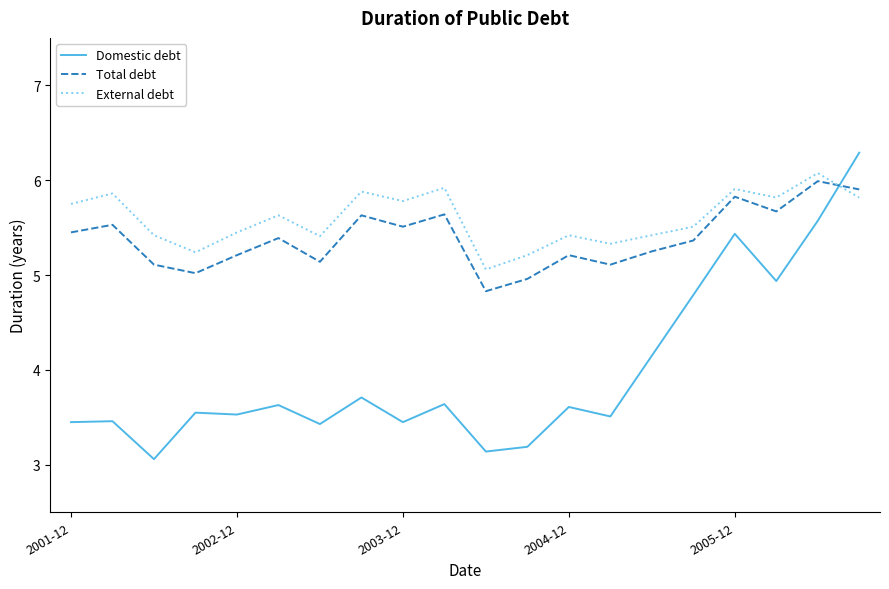

True or false: Domestic debt and External debt intersect in this chart.

True